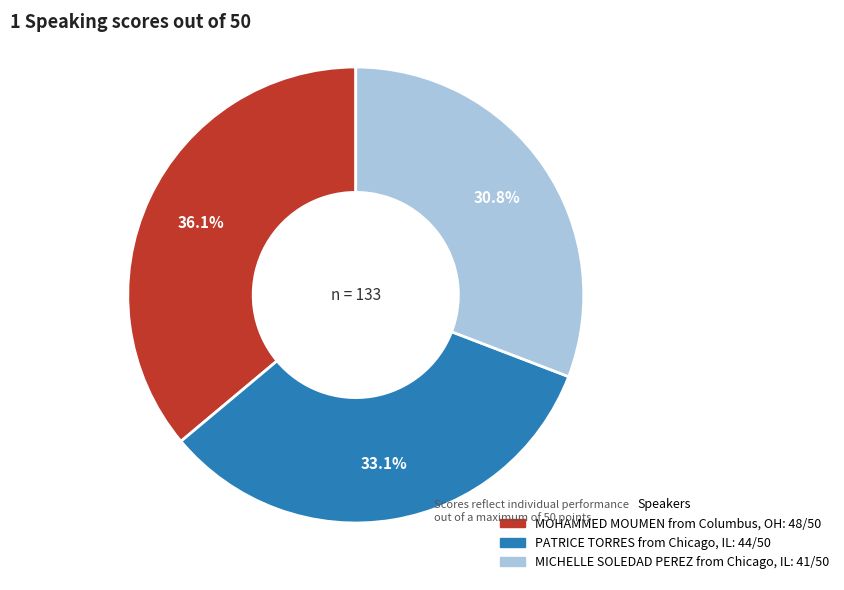

Between MICHELLE SOLEDAD PEREZ from Chicago, IL and PATRICE TORRES from Chicago, IL, which is larger?

PATRICE TORRES from Chicago, IL